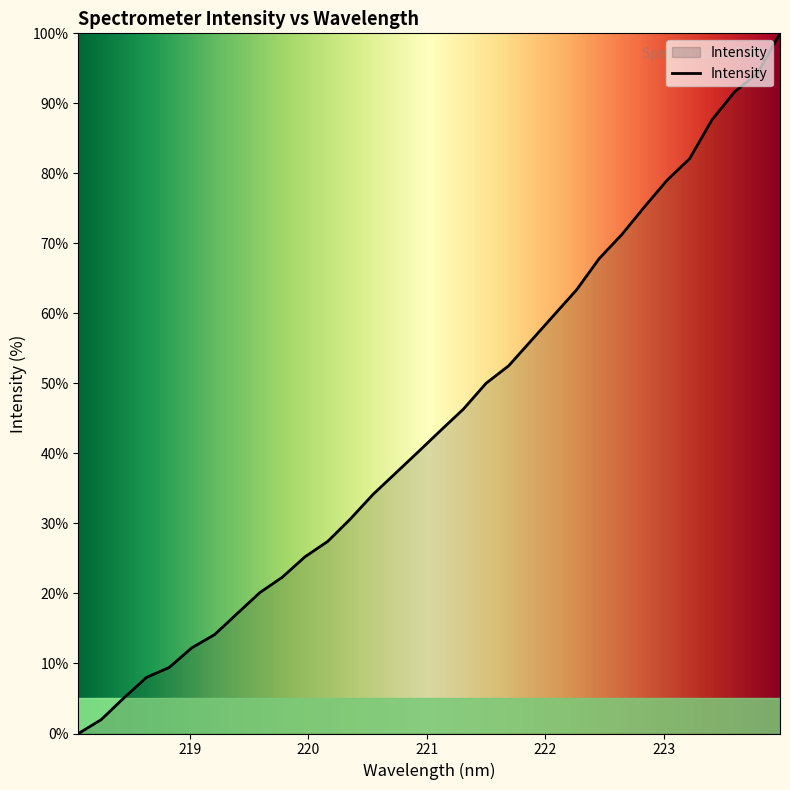

What is the greatest value displayed?

100.0